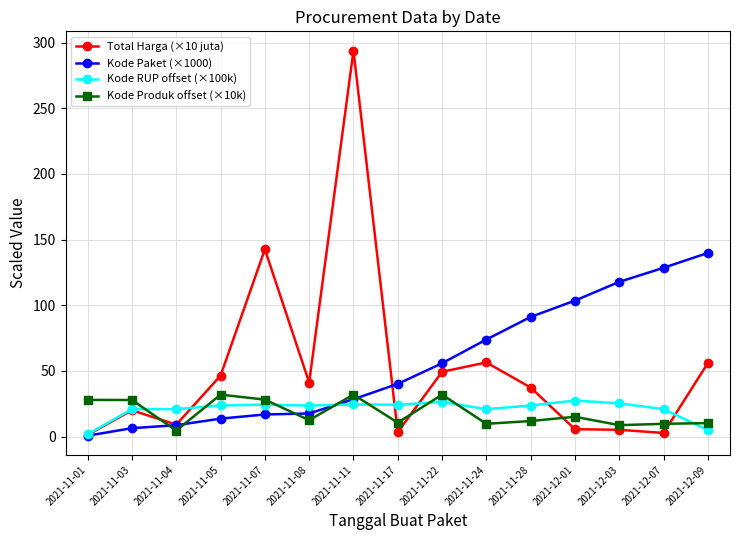

What is the greatest value displayed?

293.9